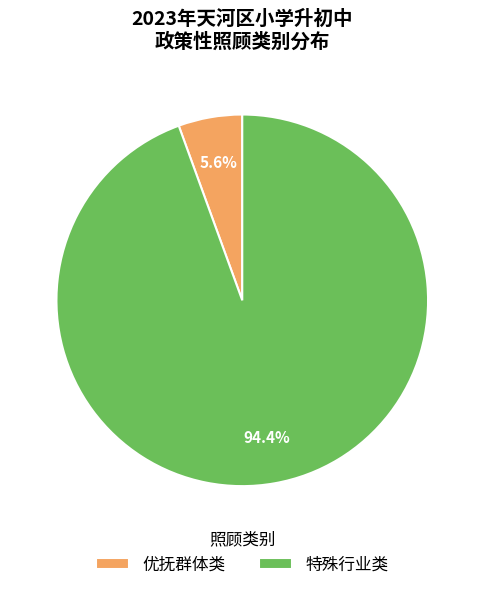

Is there a majority slice in this chart?

Yes